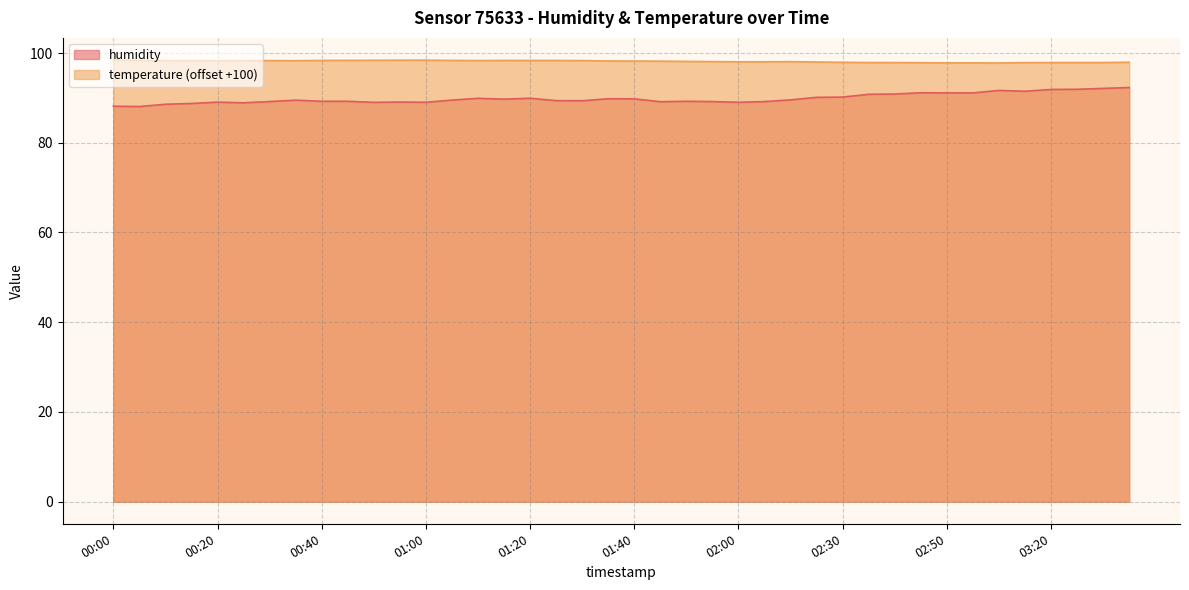

At which category does humidity reach its first local peak?

00:20